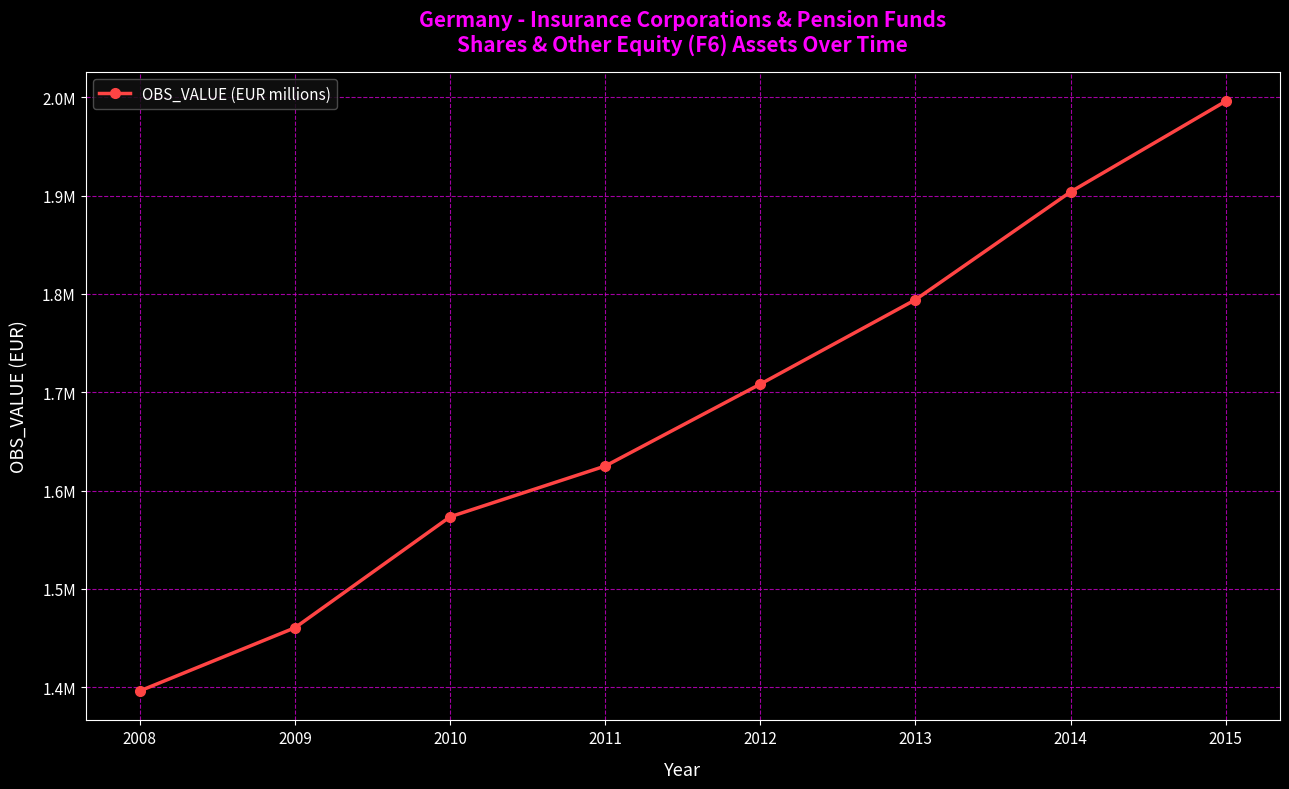

List the labels in order of value, smallest first.

2008, 2009, 2010, 2011, 2012, 2013, 2014, 2015